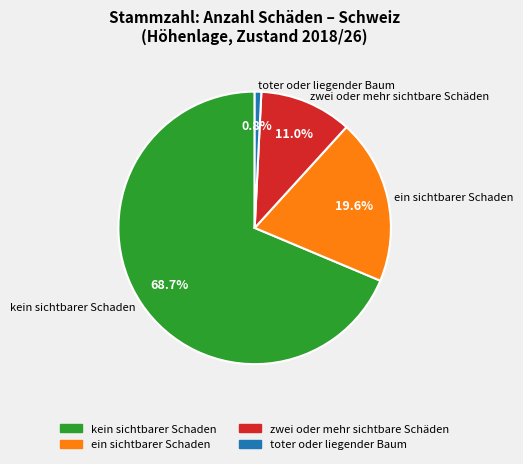

The zwei oder mehr sichtbare Schäden slice represents 11% of the pie. True or false?

True